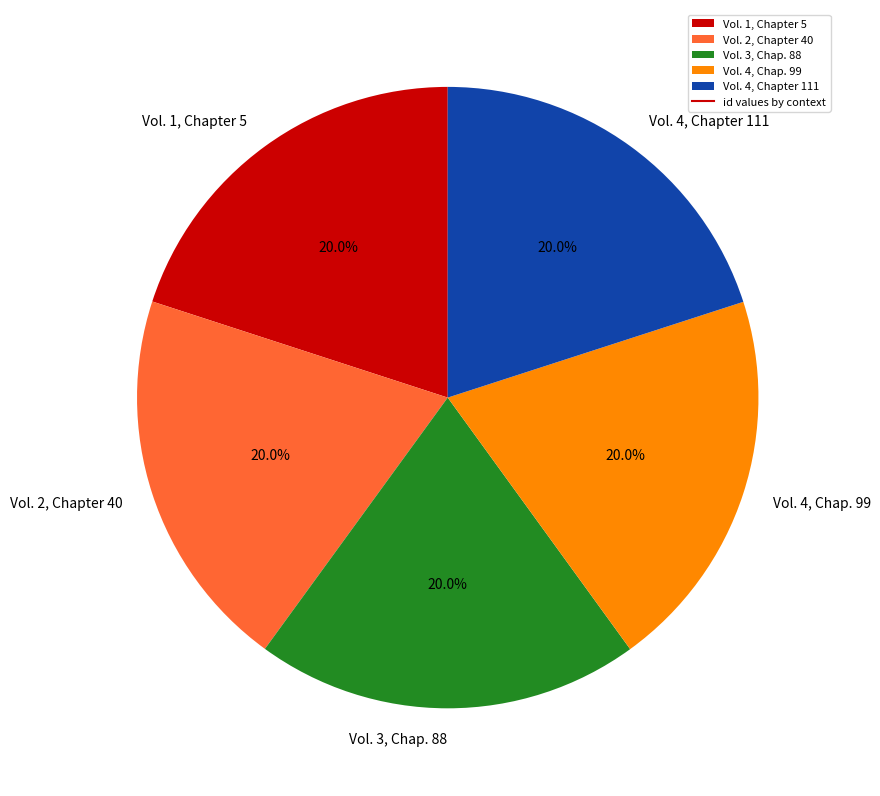

What is the total percentage of Vol. 4, Chapter 111 and Vol. 1, Chapter 5?

40.0%